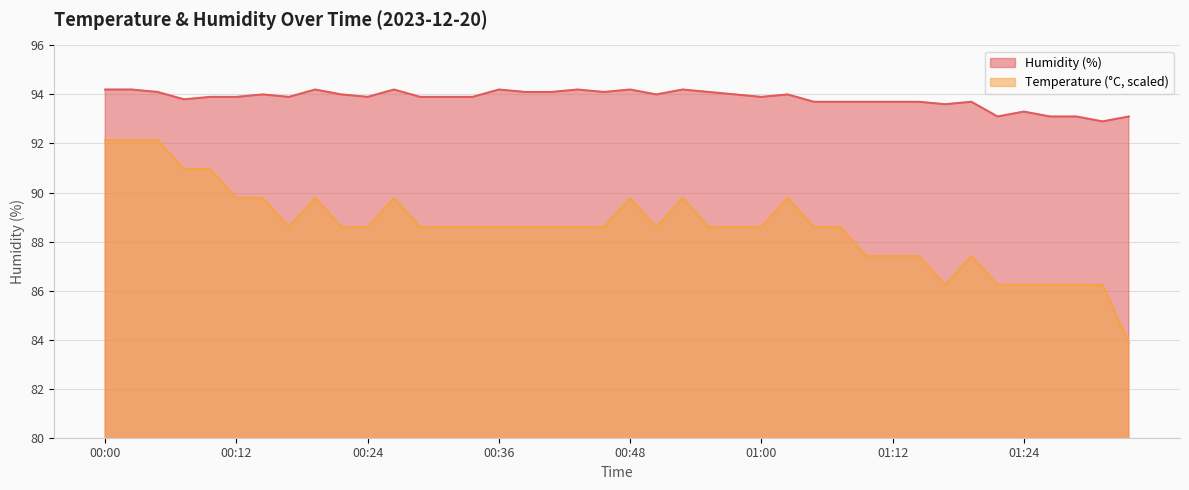

In Humidity (%), how many points are higher than both neighbors (excluding endpoints)?

10